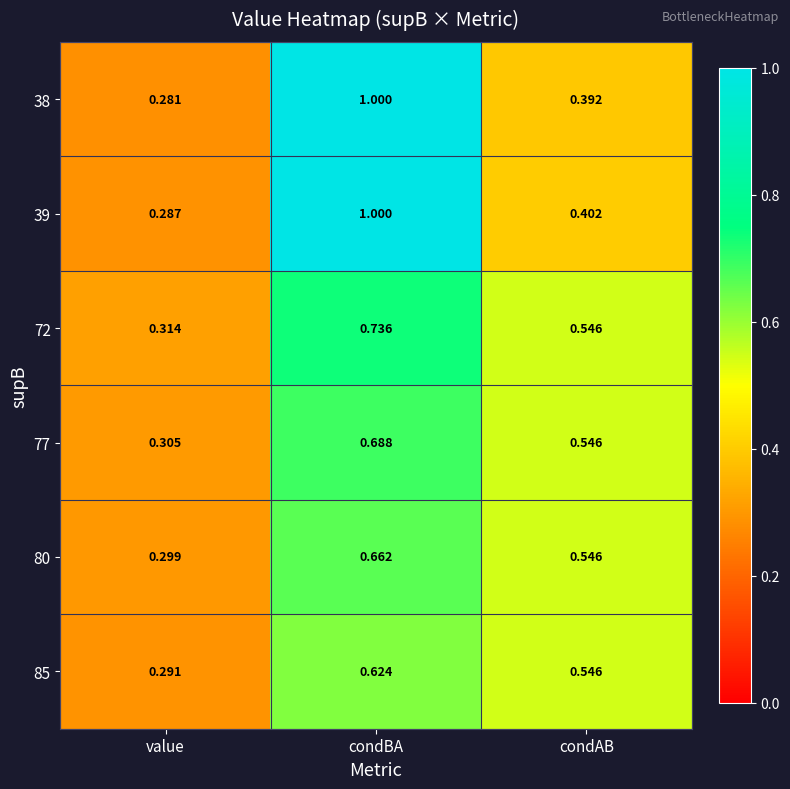

Which category has the lowest value in the 85 series?

value